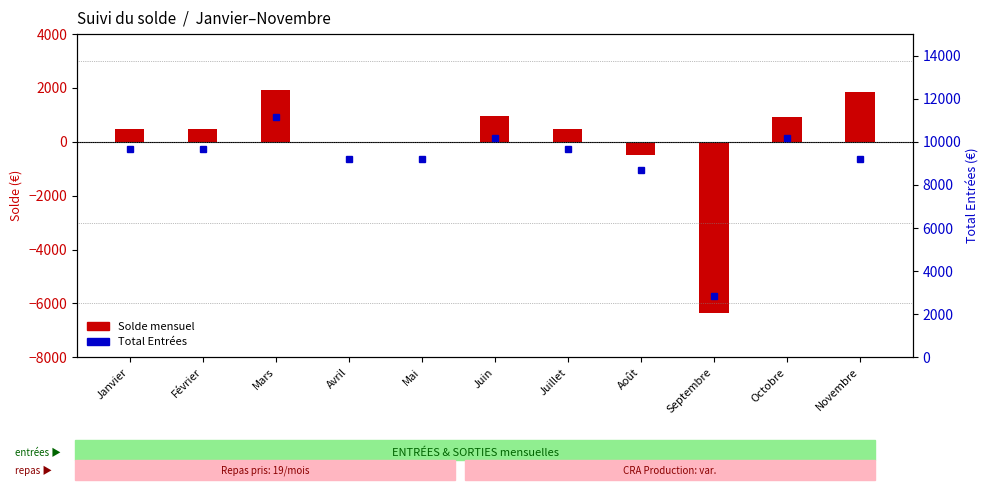

How many positive values does the SOLDE (balance) series have?

7